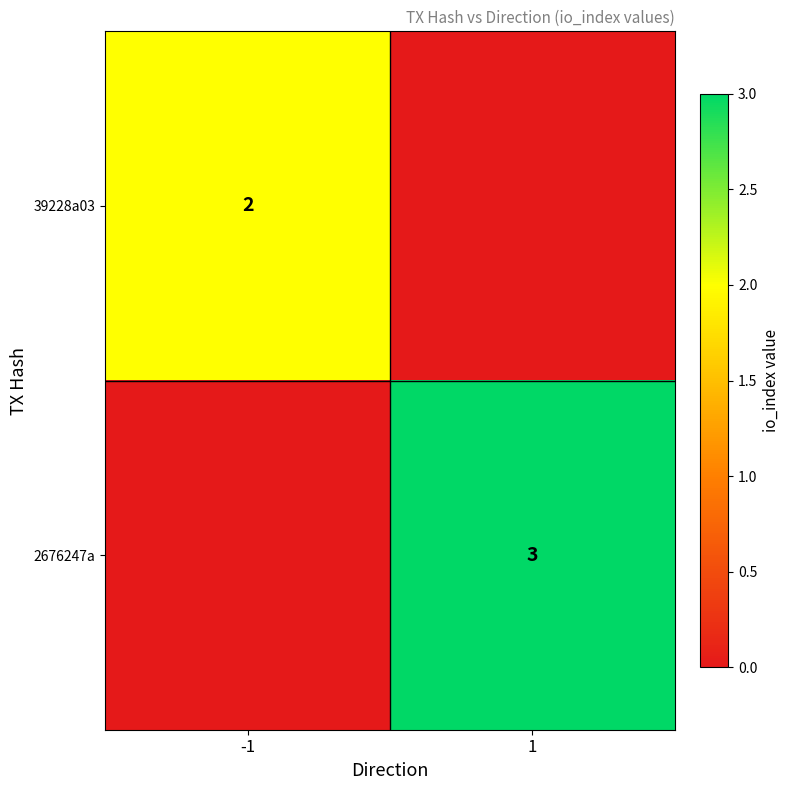

True or false: 39228a03 has a value of 2 at -1.

True